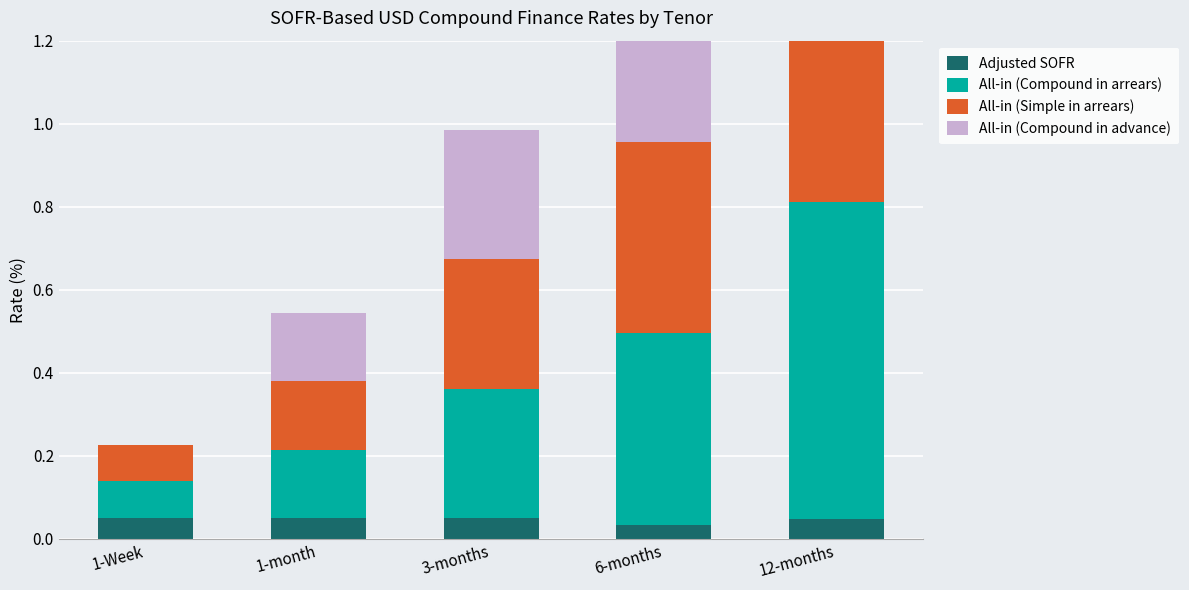

How many groups of bars are there?

5